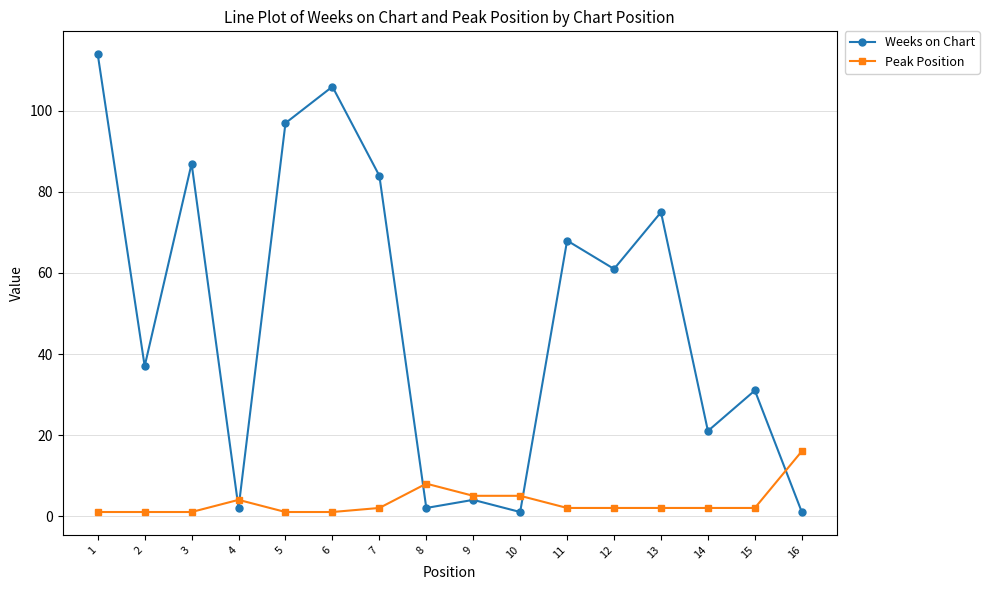

The value of Peak Position at 12 is 2. True or false?

True